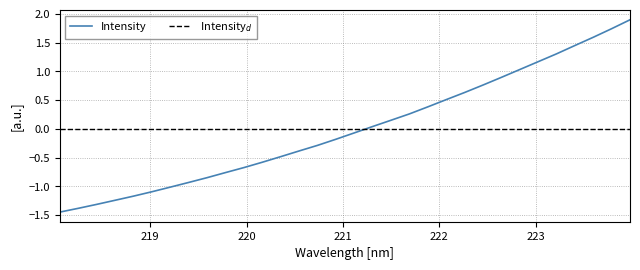

What is the maximum value for Intensity?

1.9